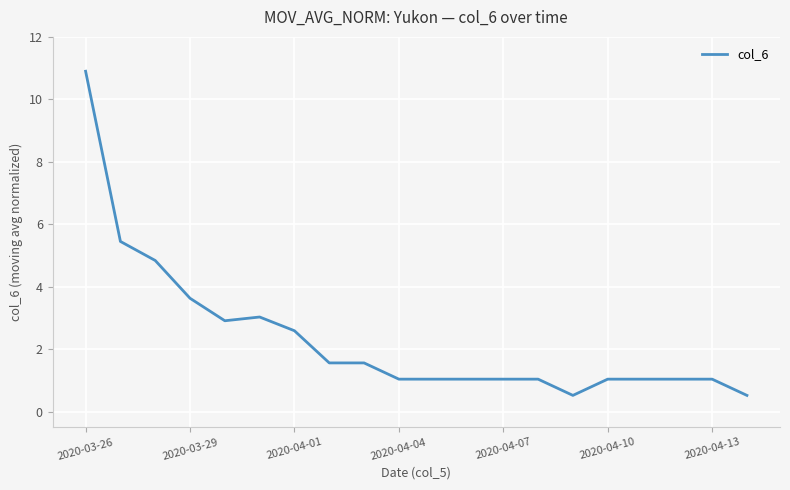

Reading left to right, transcribe all the data shown in this chart.

10.9	5.5	4.8	3.6	2.9	3.0	2.6	1.6	1.6	1.0	1.0	1.0	1.0	1.0	0.5	1.0	1.0	1.0	1.0	0.5